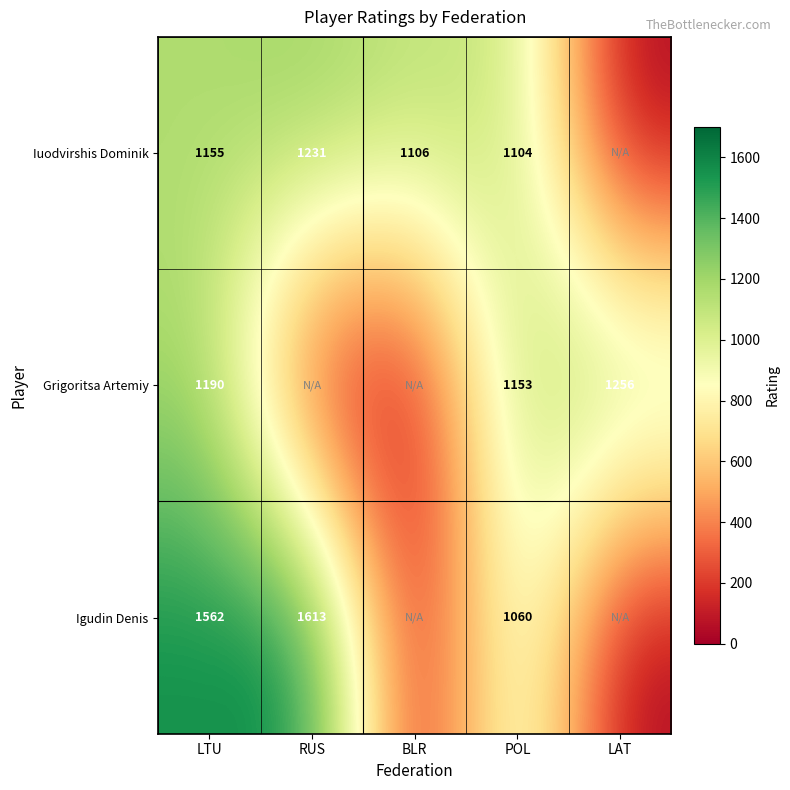

What is the spread (max minus min) of values at LTU?

407